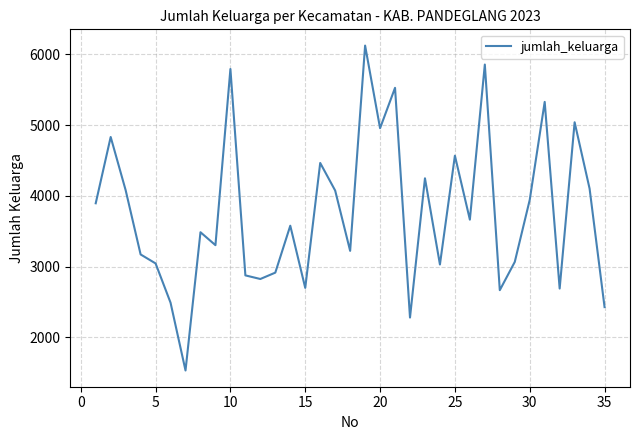

What is the greatest value displayed?

6123